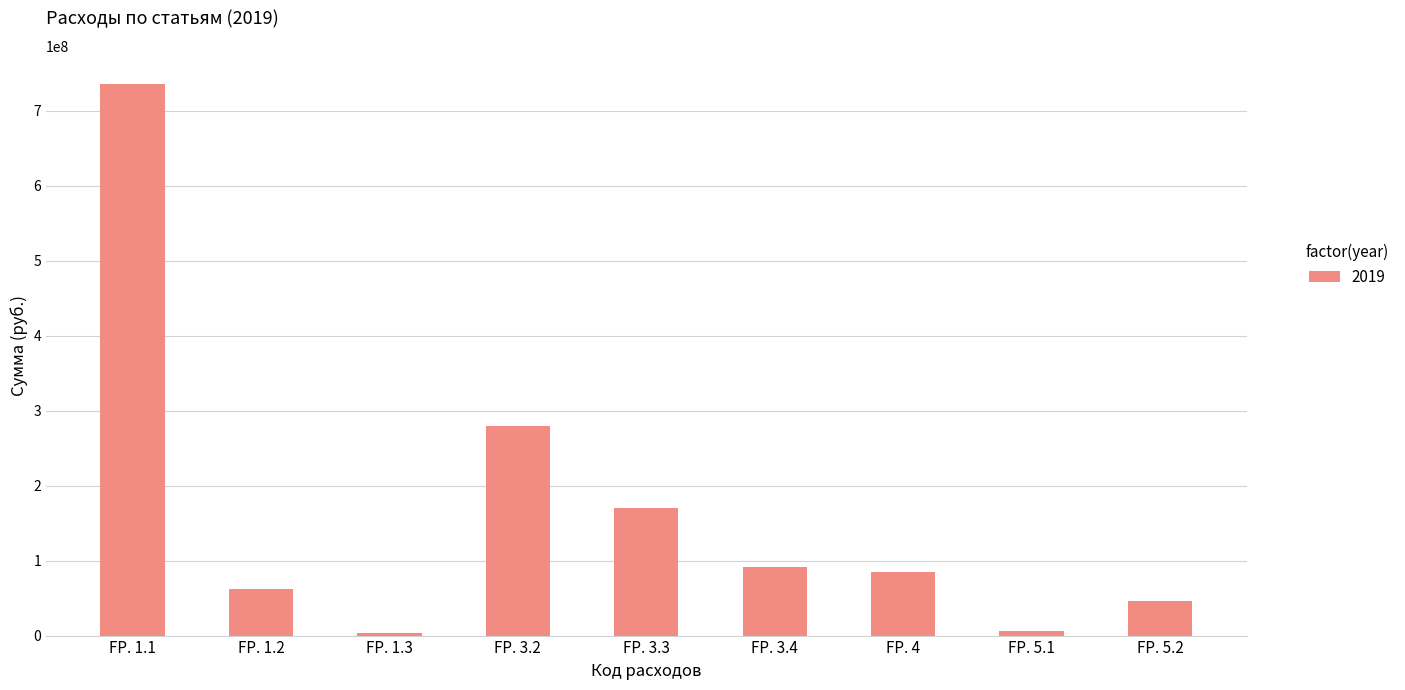

Is it true that the value at FP. 1.1 is 735730107?

True